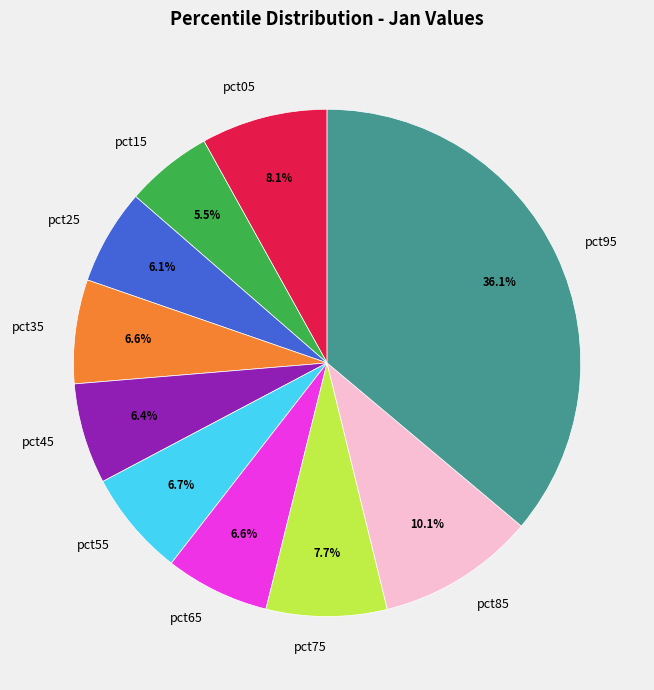

Which category has the smallest portion of the pie?

pct15